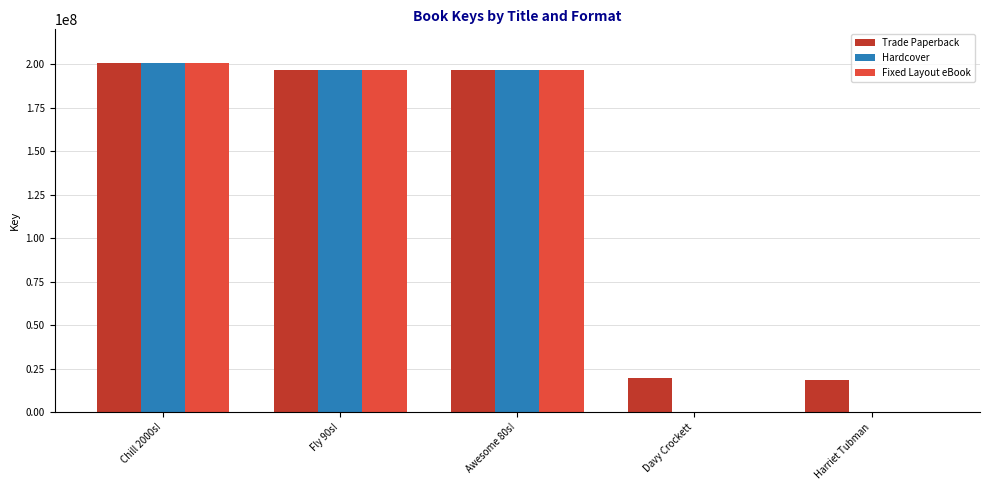

Where does the Trade Paperback series first go above 196441682?

Chill 2000s!